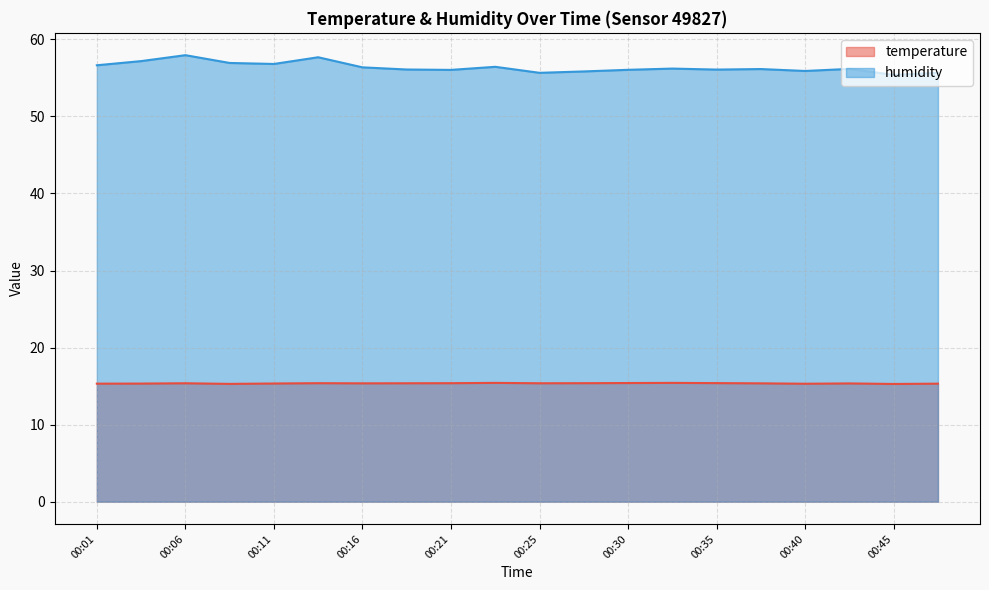

True or false: humidity has a value of 89.2 at 00:11.

False